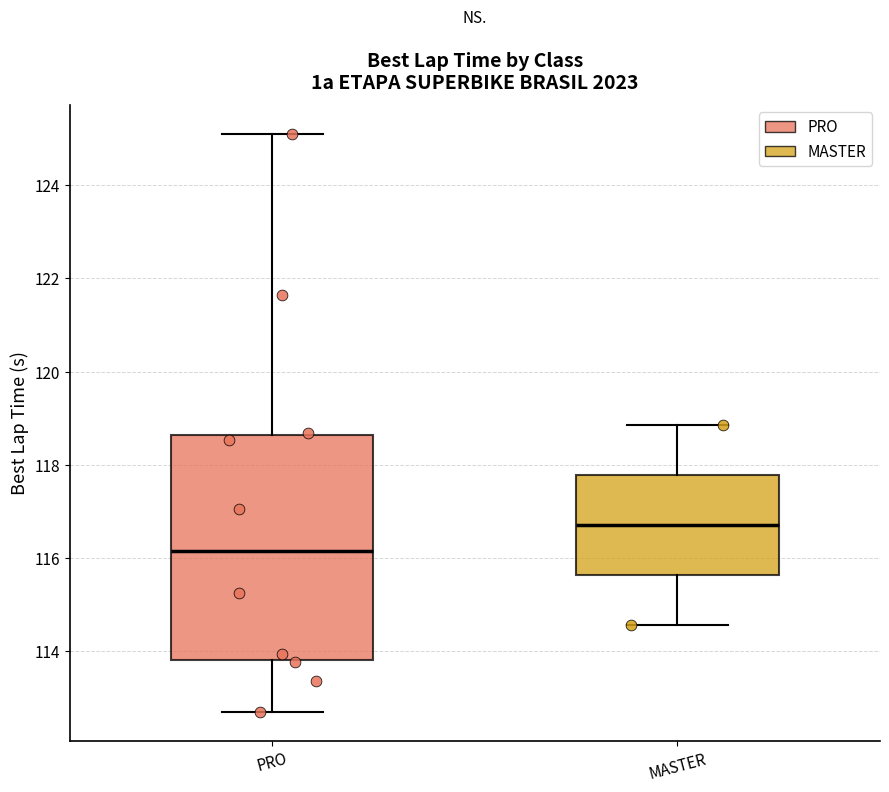

Reading left to right, read every box against the y-axis: the position of its median line, the range the box covers, and the ends of its whiskers. The values are not printed on the chart, so give them approximately, as read against the axis.

PRO: median 116.2, box 113.8 to 118.6, whiskers 112.8 to 125.2
MASTER: median 116.8, box 115.6 to 117.8, whiskers 114.6 to 118.8